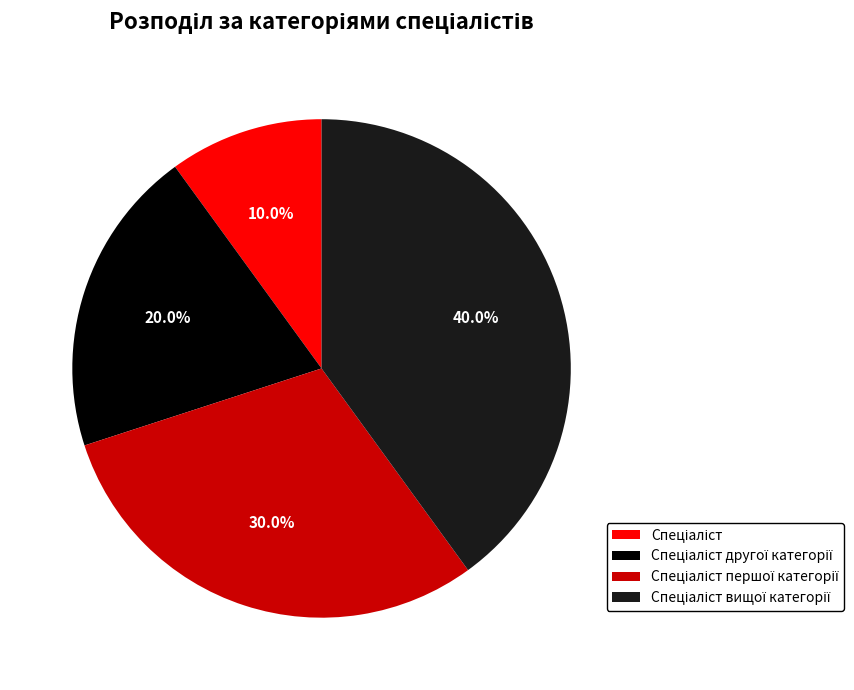

Does any single category account for the majority?

No